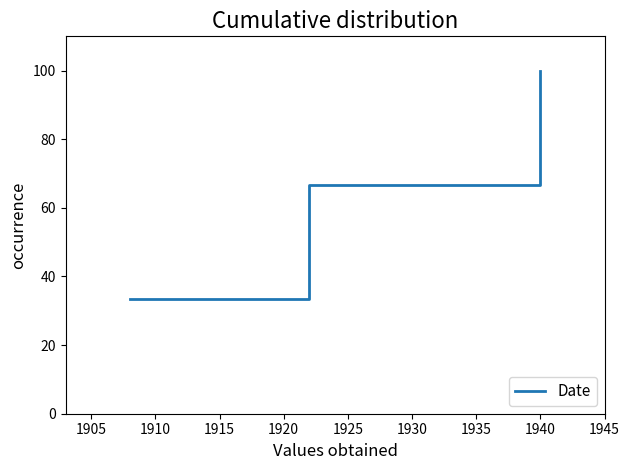

What is the minimum value shown in the chart?

33.3